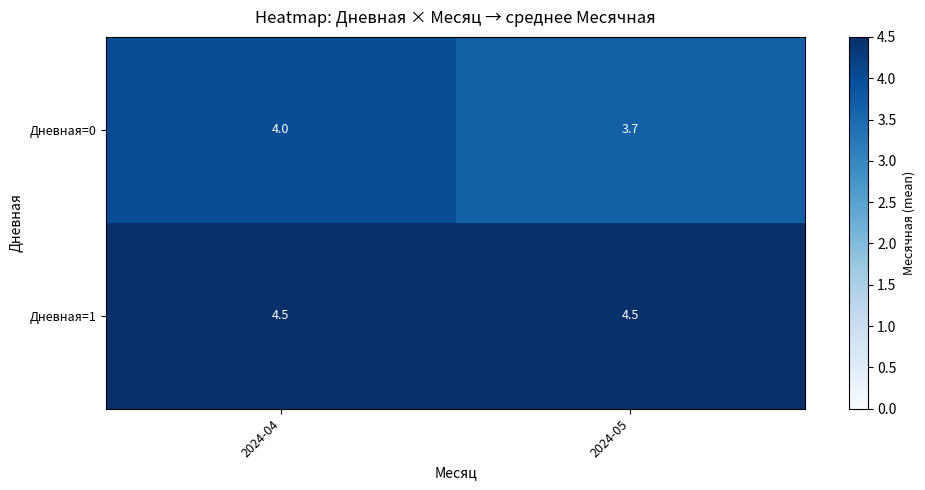

What is the spread (max minus min) of values at 2024-05?

0.8